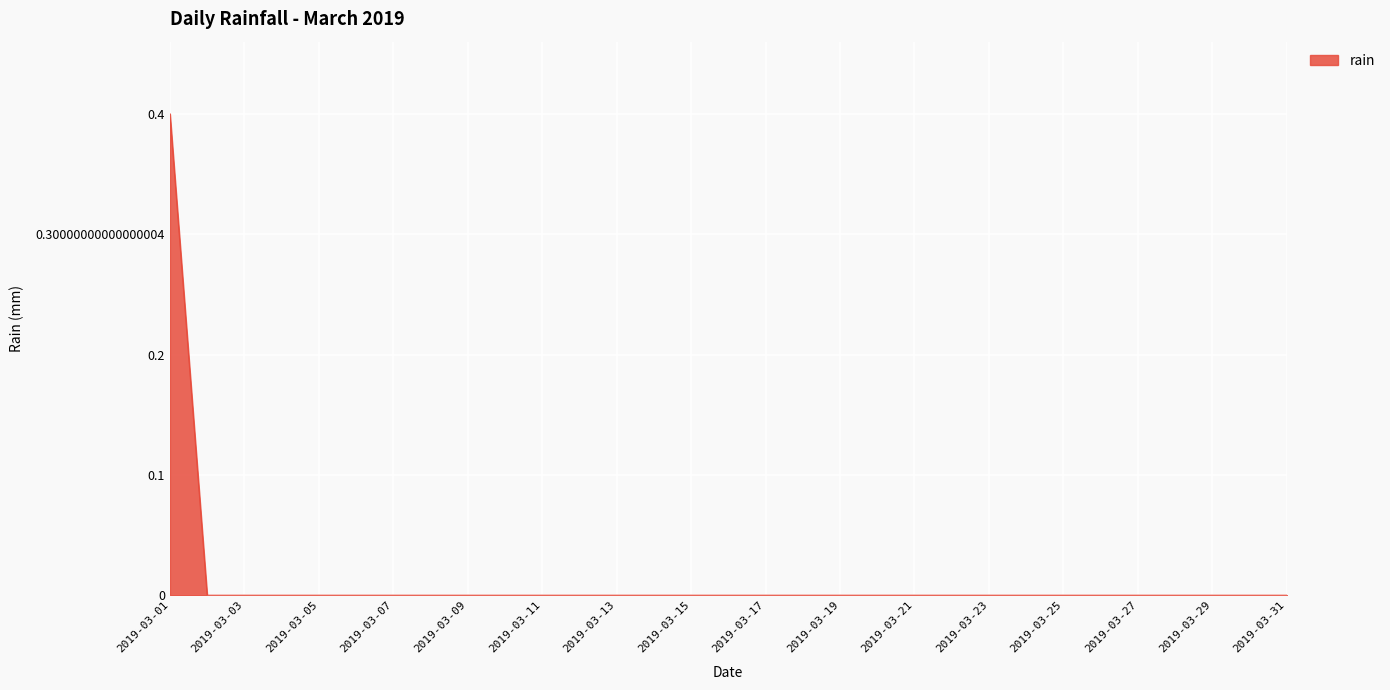

How many lines are shown in the chart?

1